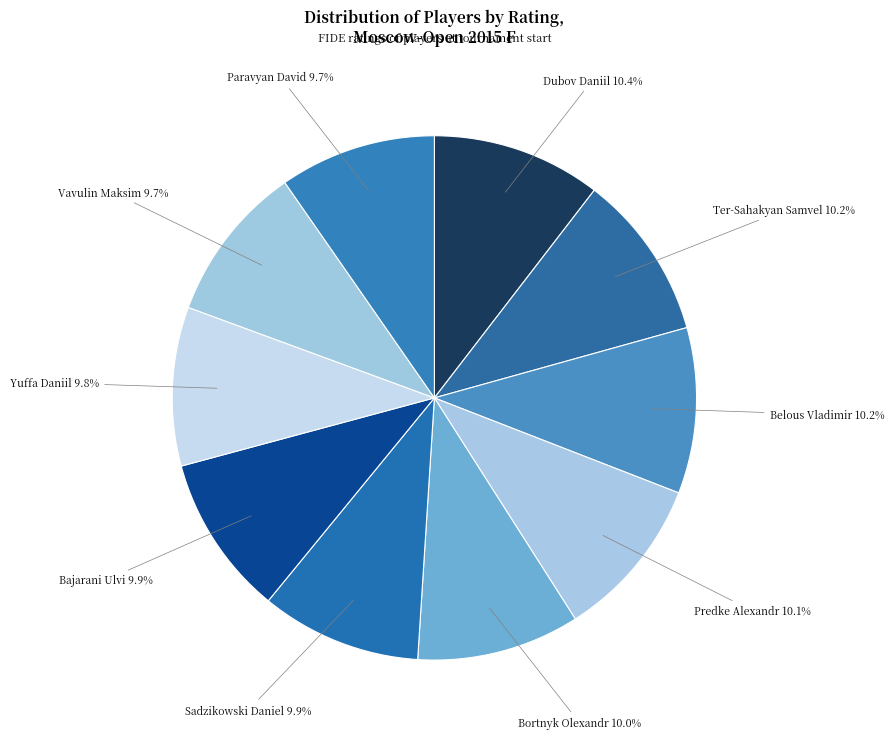

To the nearest percent, what is the average slice percentage?

10%